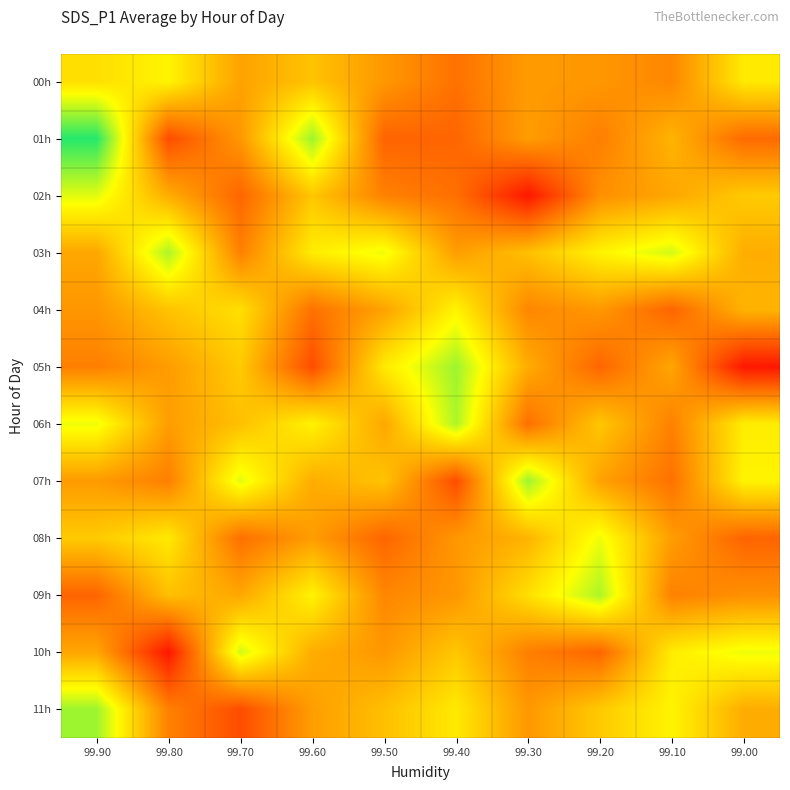

Which series changed the most between 99.80 and 99.20?

09h